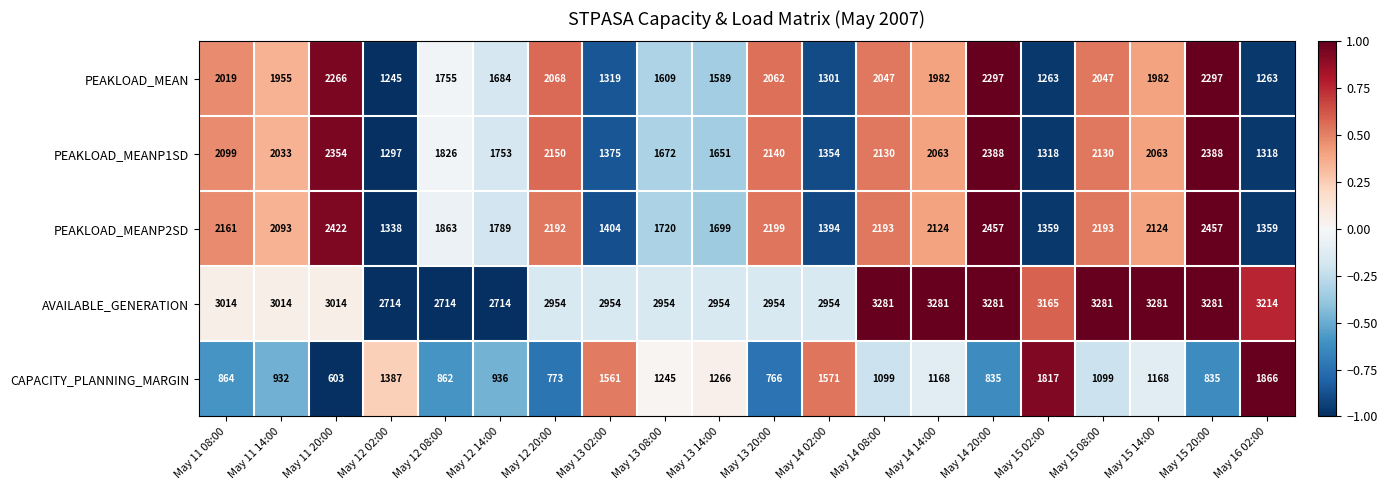

At May 15 08:00, list the series in order from largest to smallest.

AVAILABLE_GENERATION, PEAKLOAD_MEANP2SD, PEAKLOAD_MEANP1SD, PEAKLOAD_MEAN, CAPACITY_PLANNING_MARGIN